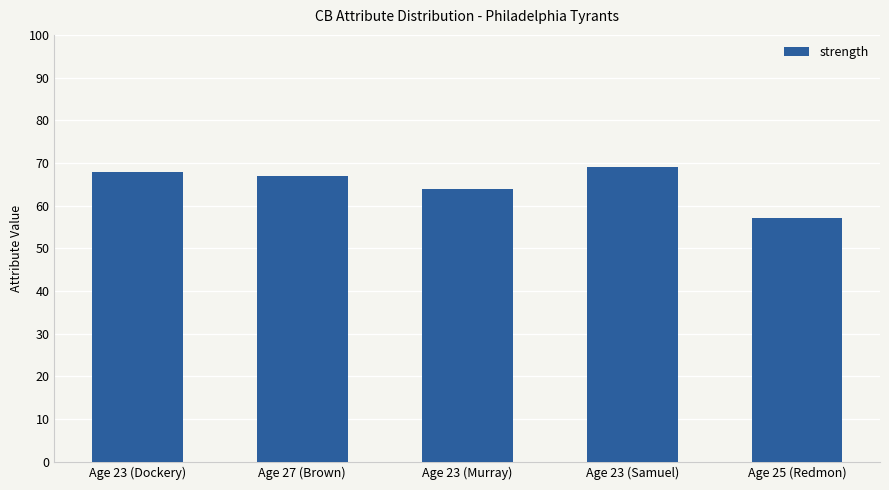

What is the minimum value shown in the chart?

57